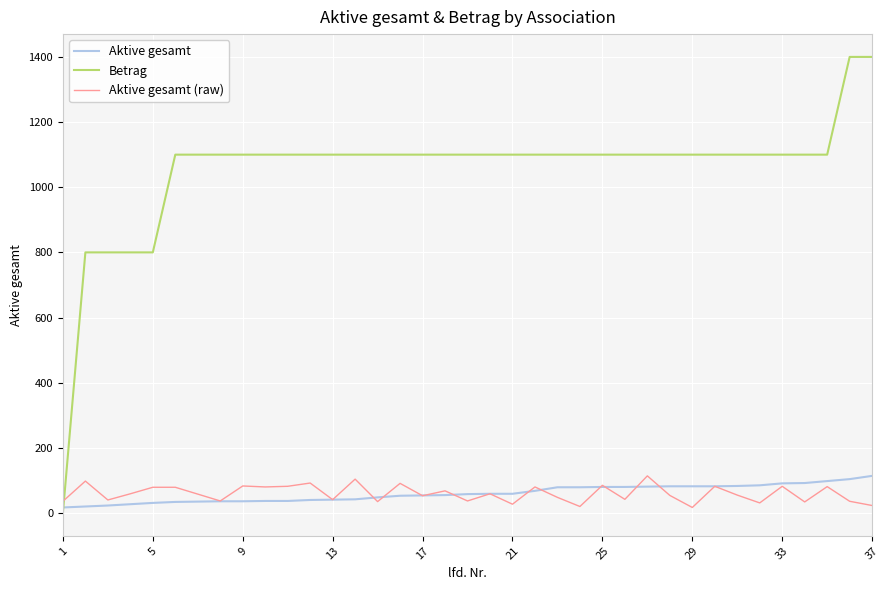

True or false: Betrag and Aktive gesamt (raw) intersect in this chart.

True